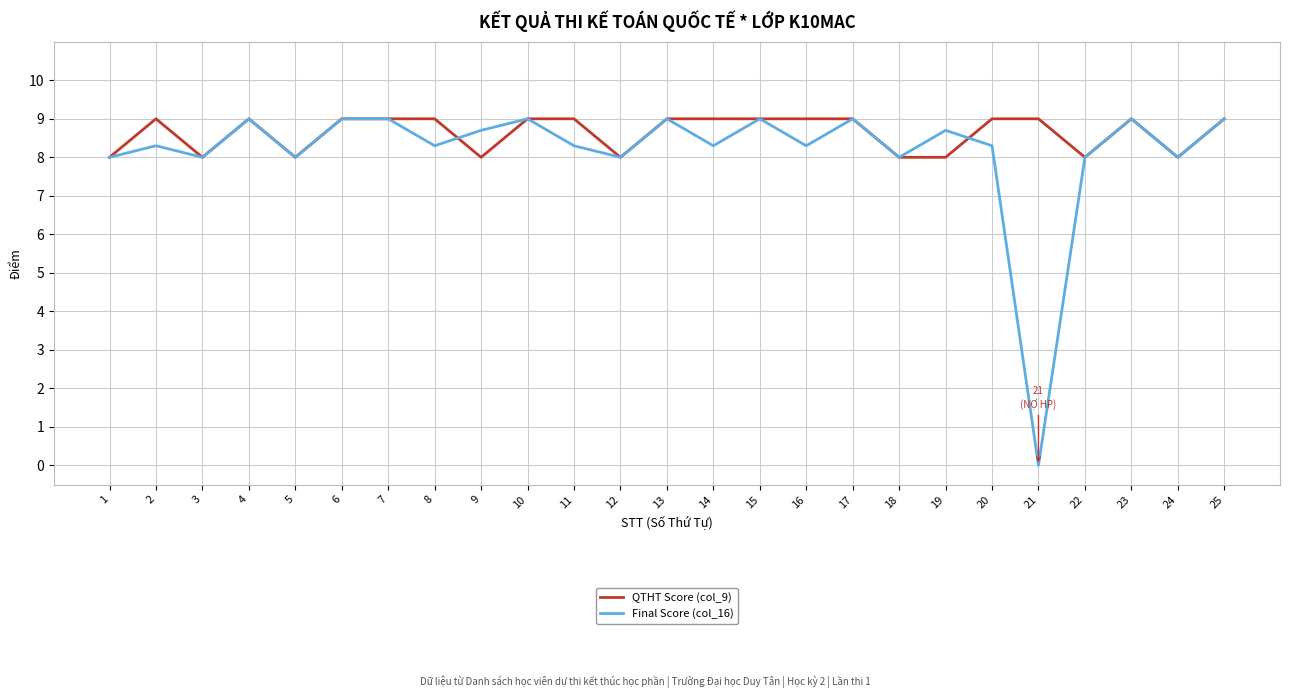

At which category does QTHT Score (col_9) reach its first local peak?

2